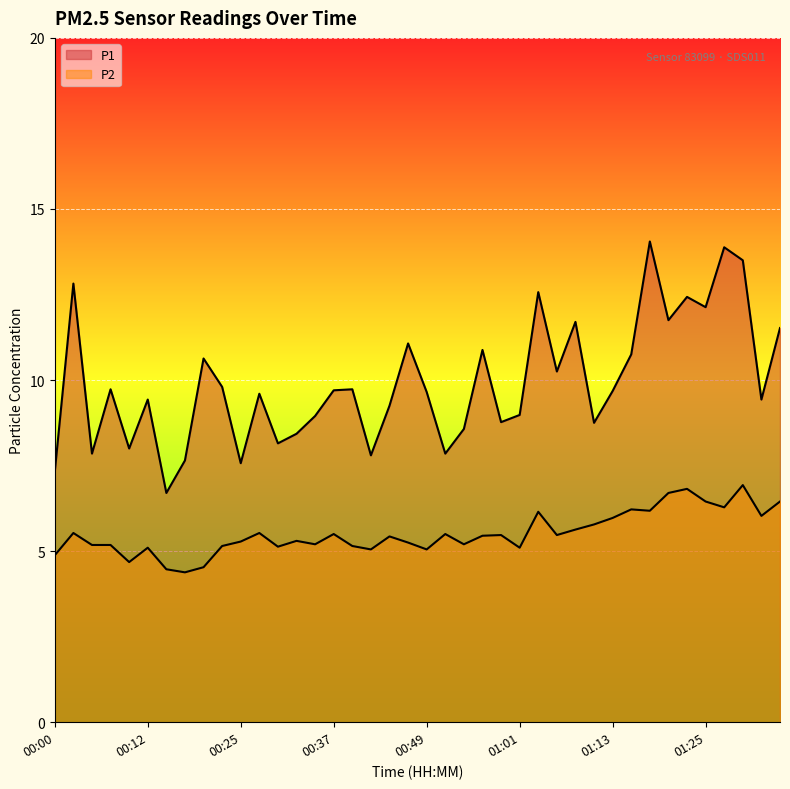

Rank the categories by P2 value from lowest to highest.

00:17, 00:15, 00:20, 00:10, 00:00, 00:42, 00:49, 00:12, 01:01, 00:29, 00:22, 00:39, 00:05, 00:07, 00:34, 00:54, 00:46, 00:25, 00:32, 00:44, 00:56, 00:59, 01:06, 00:37, 00:51, 00:03, 00:27, 01:08, 01:11, 01:13, 01:33, 01:03, 01:18, 01:16, 01:28, 01:25, 01:35, 01:20, 01:23, 01:30